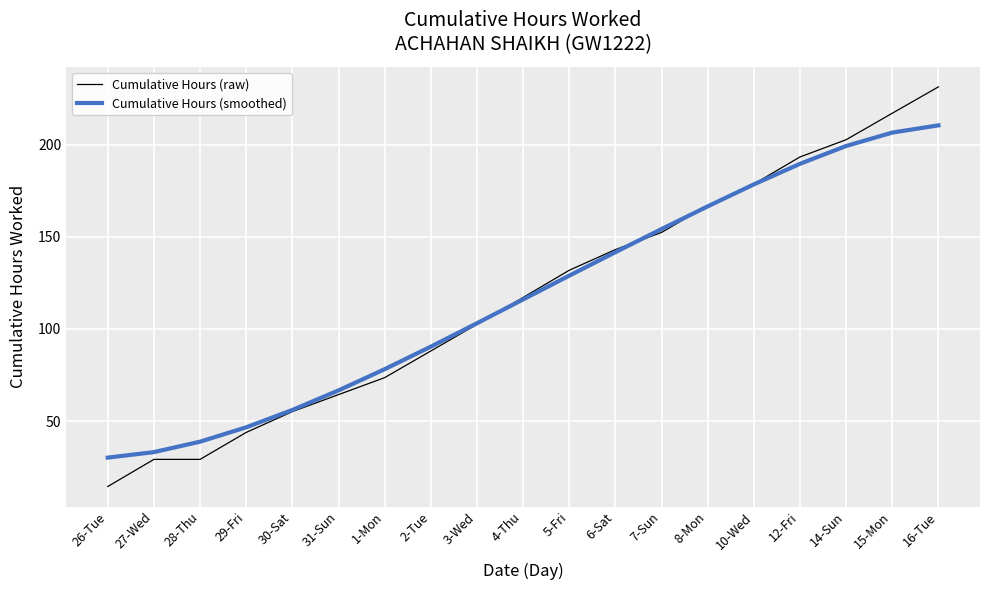

How many lines are shown in the chart?

2